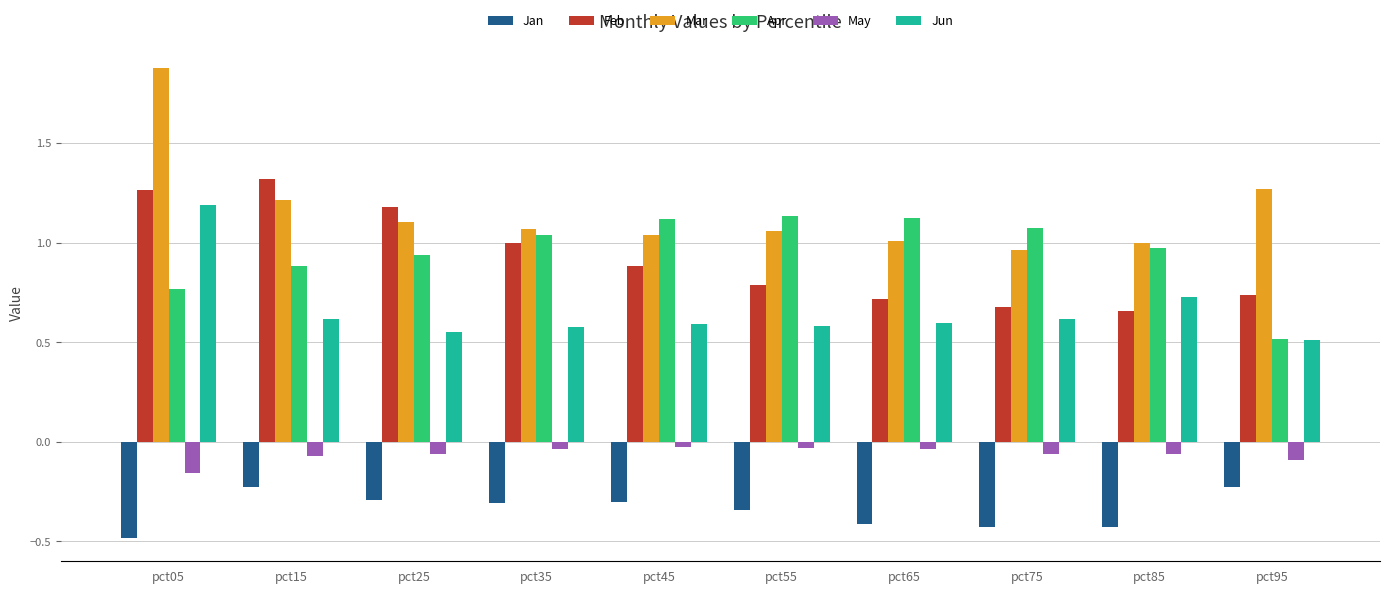

What are all the series names shown in the legend?

Jan, Feb, Mar, Apr, May, Jun